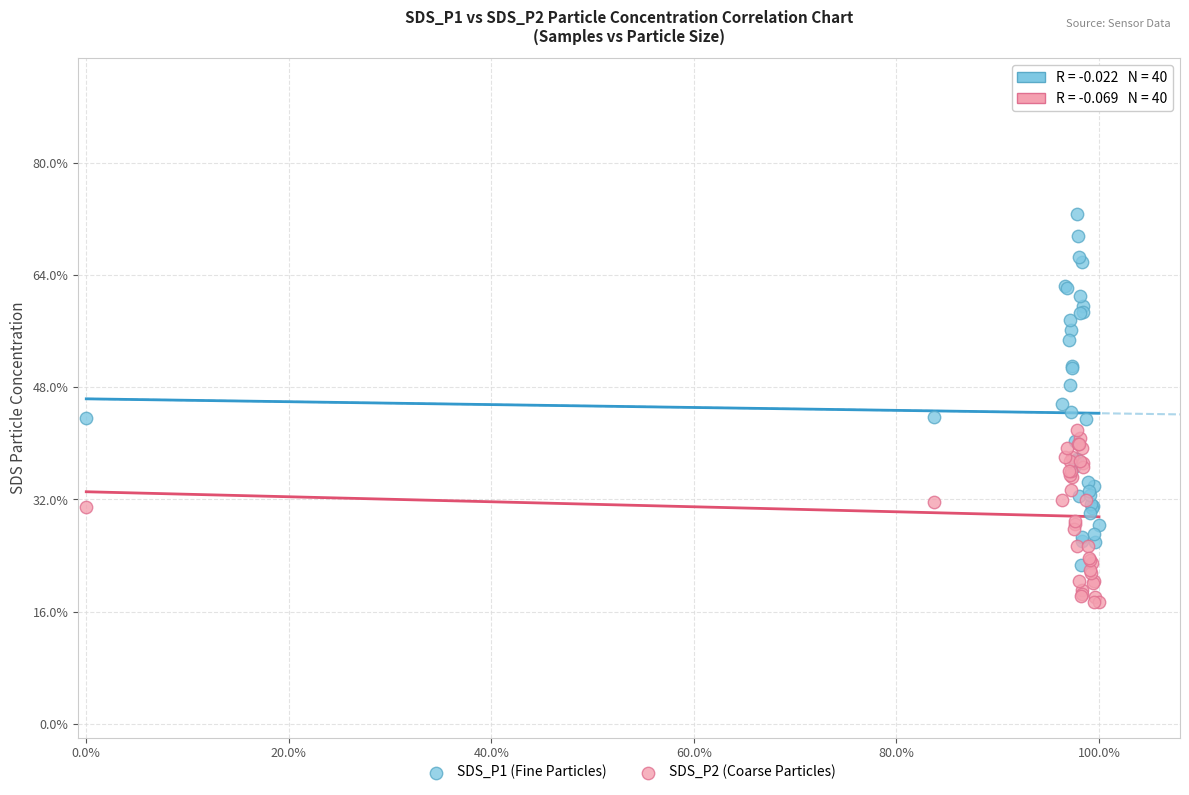

Which series contains the lowest Y value?

SDS_P2 (Coarse Particles)